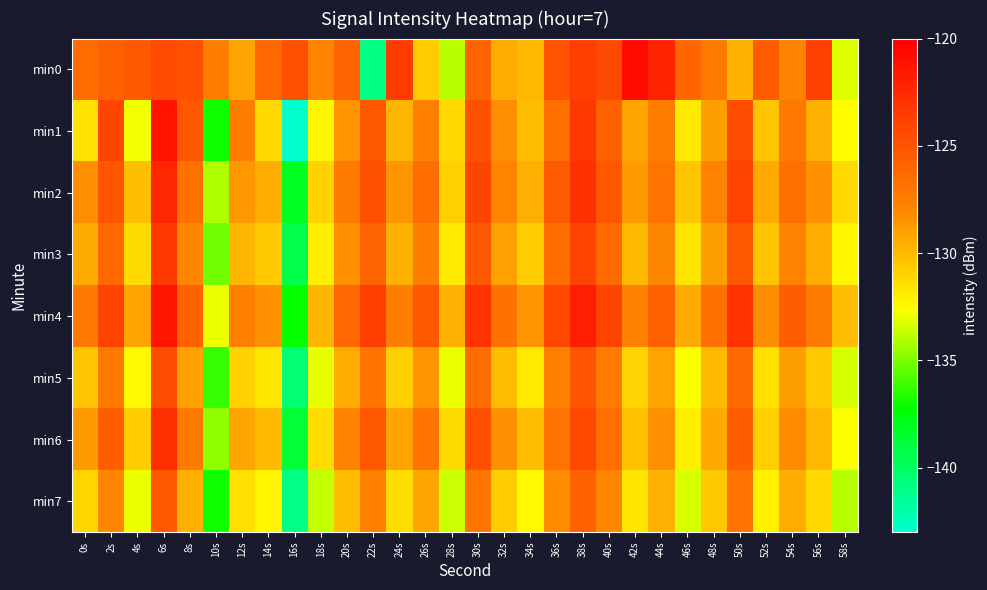

Reading left to right, transcribe all the data shown in this chart.

min0: 0s=-126.5	2s=-125.7	4s=-125.2	6s=-124.5	8s=-124.8	10s=-127.5	12s=-129.1	14s=-126.2	16s=-124.8	18s=-127.9	20s=-126.0	22s=-140.9	24s=-123.6	26s=-130.7	28s=-133.9	30s=-125.9	32s=-129.5	34s=-130.0	36s=-125.0	38s=-123.8	40s=-124.4	42s=-120.8	44s=-122.2	46s=-126.1	48s=-127.4	50s=-129.7	52s=-125.5	54s=-127.8	56s=-123.9	58s=-133.2
min1: 0s=-131.5	2s=-124.1	4s=-132.9	6s=-121.2	8s=-125.2	10s=-136.9	12s=-127.5	14s=-131.1	16s=-143.0	18s=-132.3	20s=-128.5	22s=-125.3	24s=-129.8	26s=-127.6	28s=-131.2	30s=-124.9	32s=-128.3	34s=-130.1	36s=-126.7	38s=-123.4	40s=-125.8	42s=-129.2	44s=-127.5	46s=-131.8	48s=-128.9	50s=-124.6	52s=-130.4	54s=-127.1	56s=-129.7	58s=-132.5
min2: 0s=-128.3	2s=-125.1	4s=-130.2	6s=-122.4	8s=-126.8	10s=-134.1	12s=-128.7	14s=-129.5	16s=-138.2	18s=-130.9	20s=-127.3	22s=-124.8	24s=-128.6	26s=-126.4	28s=-130.8	30s=-124.2	32s=-127.9	34s=-129.6	36s=-125.4	38s=-122.9	40s=-125.2	42s=-128.8	44s=-126.9	46s=-130.5	48s=-127.8	50s=-124.1	52s=-129.3	54s=-126.7	56s=-128.4	58s=-131.2
min3: 0s=-129.4	2s=-126.2	4s=-131.3	6s=-123.5	8s=-127.9	10s=-135.2	12s=-129.8	14s=-130.6	16s=-139.3	18s=-132.0	20s=-128.4	22s=-125.9	24s=-129.7	26s=-127.5	28s=-131.9	30s=-125.3	32s=-129.0	34s=-130.7	36s=-126.5	38s=-124.0	40s=-126.3	42s=-129.9	44s=-128.0	46s=-131.6	48s=-128.9	50s=-125.2	52s=-130.4	54s=-127.8	56s=-129.5	58s=-132.3
min4: 0s=-127.2	2s=-124.0	4s=-129.1	6s=-121.3	8s=-125.7	10s=-133.0	12s=-127.6	14s=-128.4	16s=-137.1	18s=-129.8	20s=-126.2	22s=-123.7	24s=-127.5	26s=-125.3	28s=-129.7	30s=-123.1	32s=-126.8	34s=-128.5	36s=-124.3	38s=-121.8	40s=-124.1	42s=-127.7	44s=-125.8	46s=-129.4	48s=-126.7	50s=-123.0	52s=-128.2	54s=-125.6	56s=-127.3	58s=-130.1
min5: 0s=-130.5	2s=-127.3	4s=-132.4	6s=-124.6	8s=-129.0	10s=-136.3	12s=-130.9	14s=-131.7	16s=-140.4	18s=-133.1	20s=-129.5	22s=-127.0	24s=-130.8	26s=-128.6	28s=-133.0	30s=-126.4	32s=-130.1	34s=-131.8	36s=-127.6	38s=-125.1	40s=-127.4	42s=-131.0	44s=-129.1	46s=-132.7	48s=-130.0	50s=-126.3	52s=-131.5	54s=-128.9	56s=-130.6	58s=-133.4
min6: 0s=-128.8	2s=-125.6	4s=-130.7	6s=-122.9	8s=-127.3	10s=-134.6	12s=-129.2	14s=-130.0	16s=-138.7	18s=-131.4	20s=-127.8	22s=-125.3	24s=-129.1	26s=-126.9	28s=-131.3	30s=-124.7	32s=-128.4	34s=-130.1	36s=-126.9	38s=-124.4	40s=-126.7	42s=-130.3	44s=-128.4	46s=-132.0	48s=-129.3	50s=-125.6	52s=-130.8	54s=-128.2	56s=-129.9	58s=-132.7
min7: 0s=-131.1	2s=-127.9	4s=-133.0	6s=-125.2	8s=-129.6	10s=-136.9	12s=-131.5	14s=-132.3	16s=-141.0	18s=-133.7	20s=-130.1	22s=-127.6	24s=-131.4	26s=-129.2	28s=-133.6	30s=-127.0	32s=-130.7	34s=-132.4	36s=-128.2	38s=-125.7	40s=-128.0	42s=-131.6	44s=-129.7	46s=-133.3	48s=-130.6	50s=-126.9	52s=-132.1	54s=-129.5	56s=-131.2	58s=-134.0